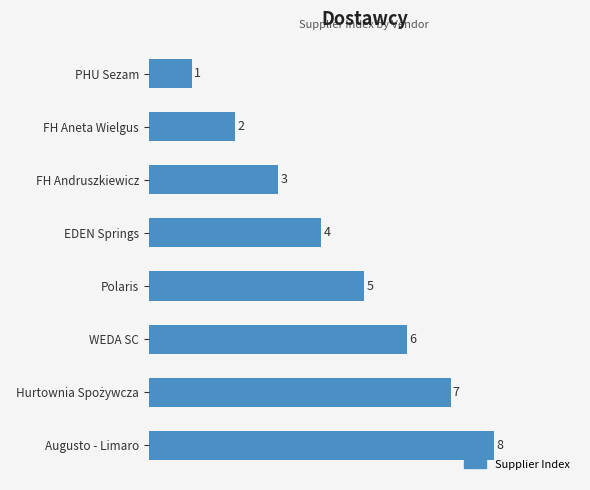

Is it true that the value at PHU Sezam is 1?

True